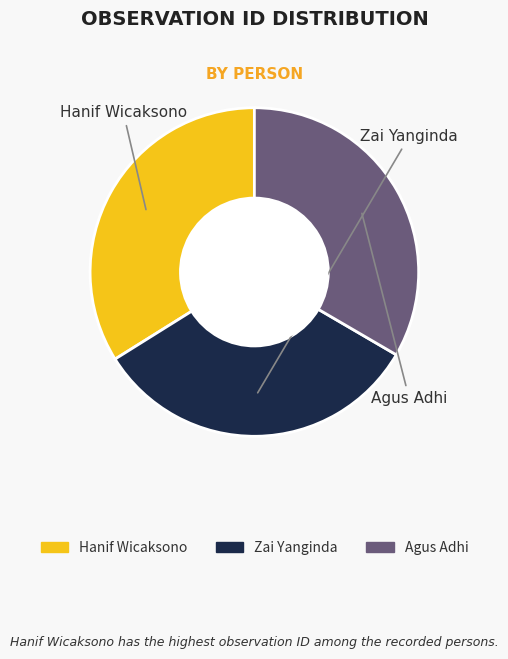

Does any single category account for the majority?

No